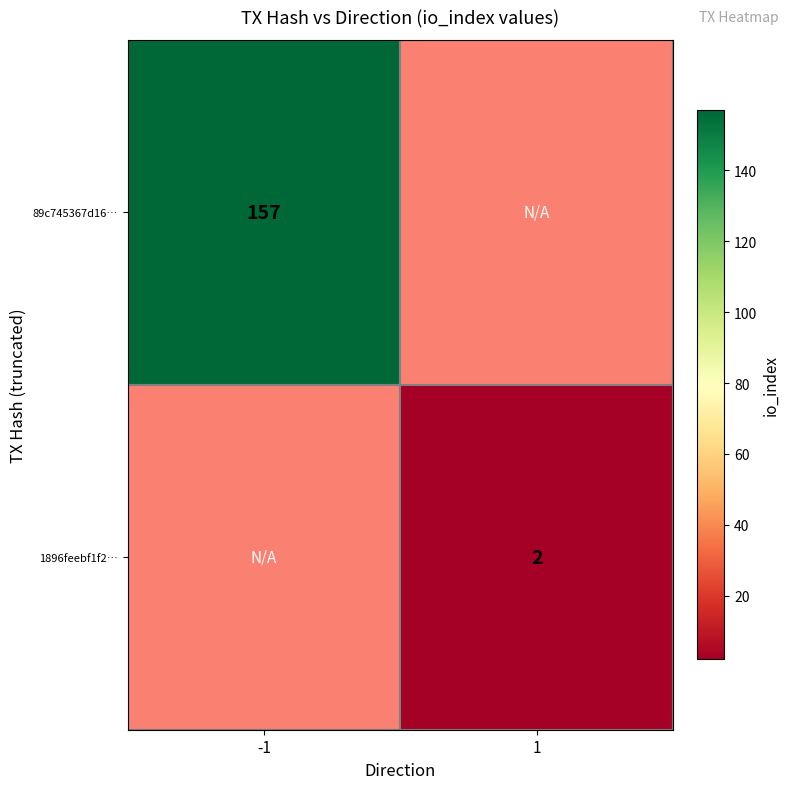

True or false: 1896feebf1f2… has a value of 2 at 1.

True